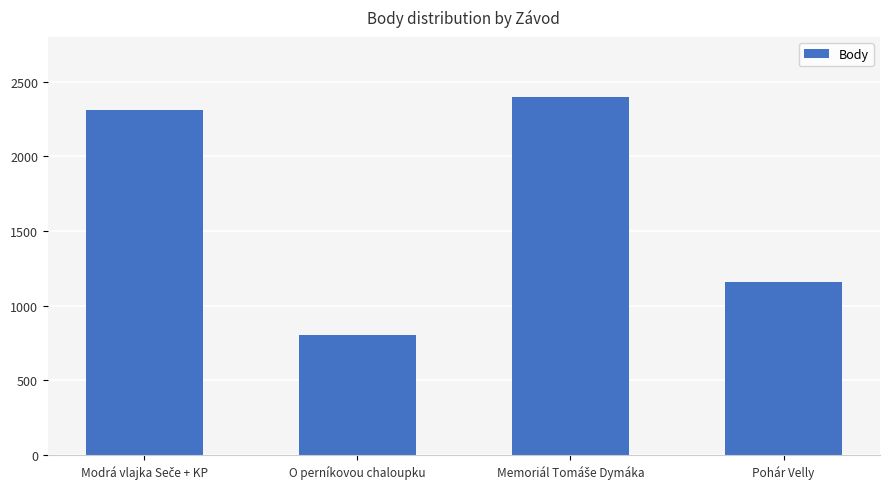

Reading right to left, transcribe all the data shown in this chart.

1160	2400	804	2312